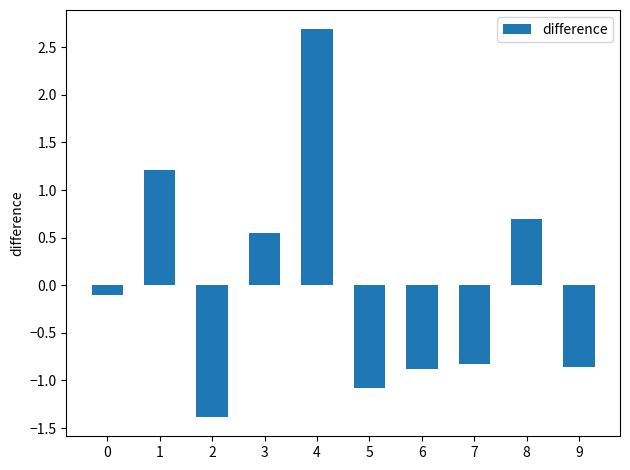

What is the value of the 3rd bar from the left?

-1.4